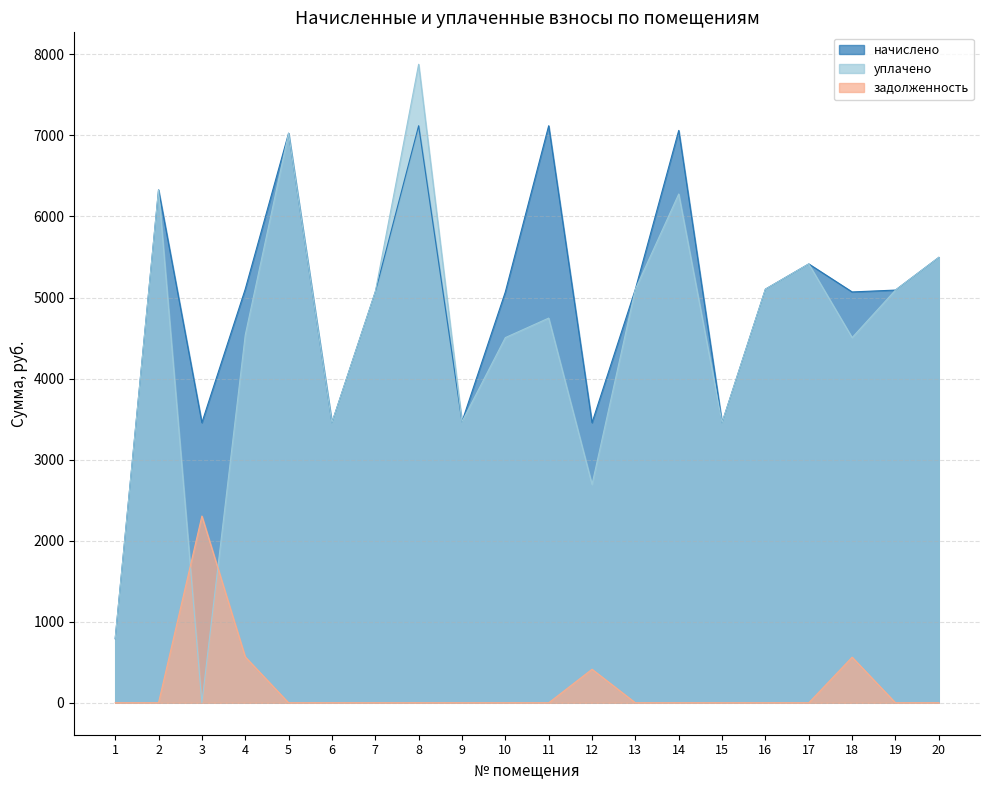

What are all the series names shown in the legend?

начислено, уплачено, задолженность